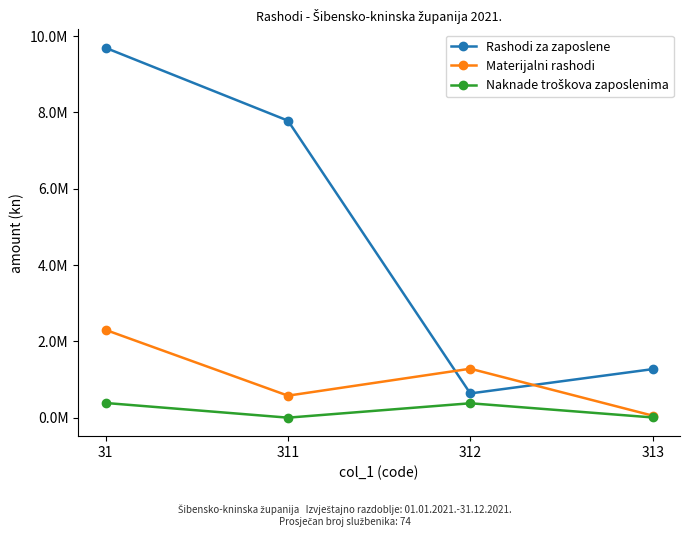

True or false: Rashodi za zaposlene and Naknade troškova zaposlenima intersect in this chart.

False